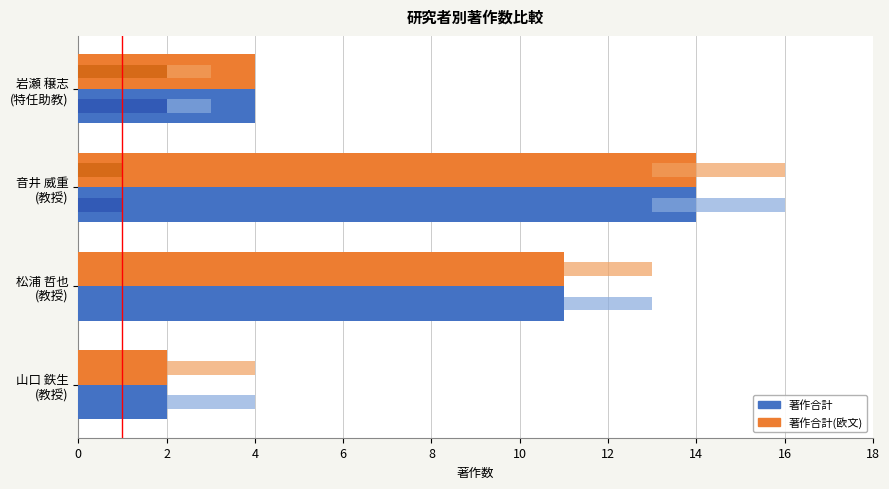

How many 著作合計 values are between 4 and 14?

3